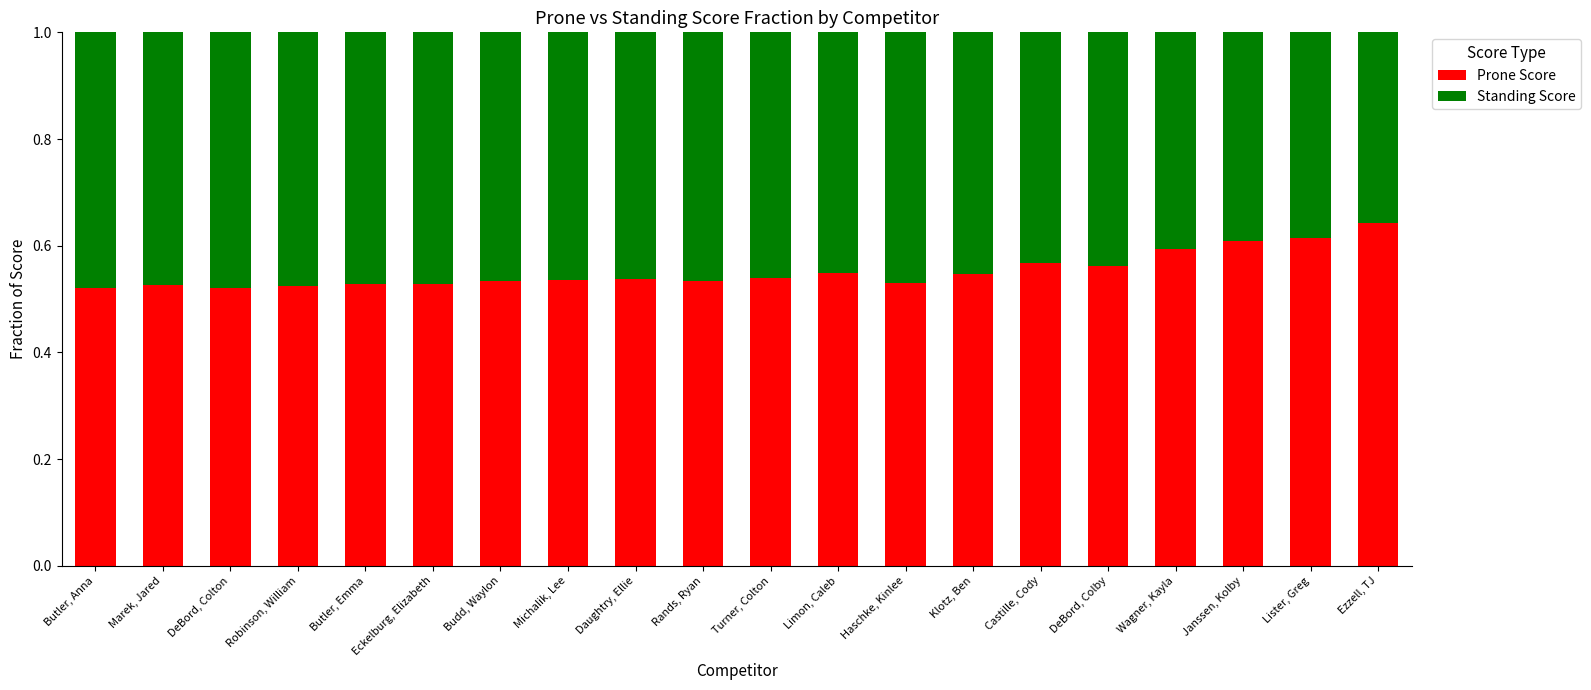

What is the sum of the Prone Score values at Wagner, Kayla and Budd, Waylon?

1.1